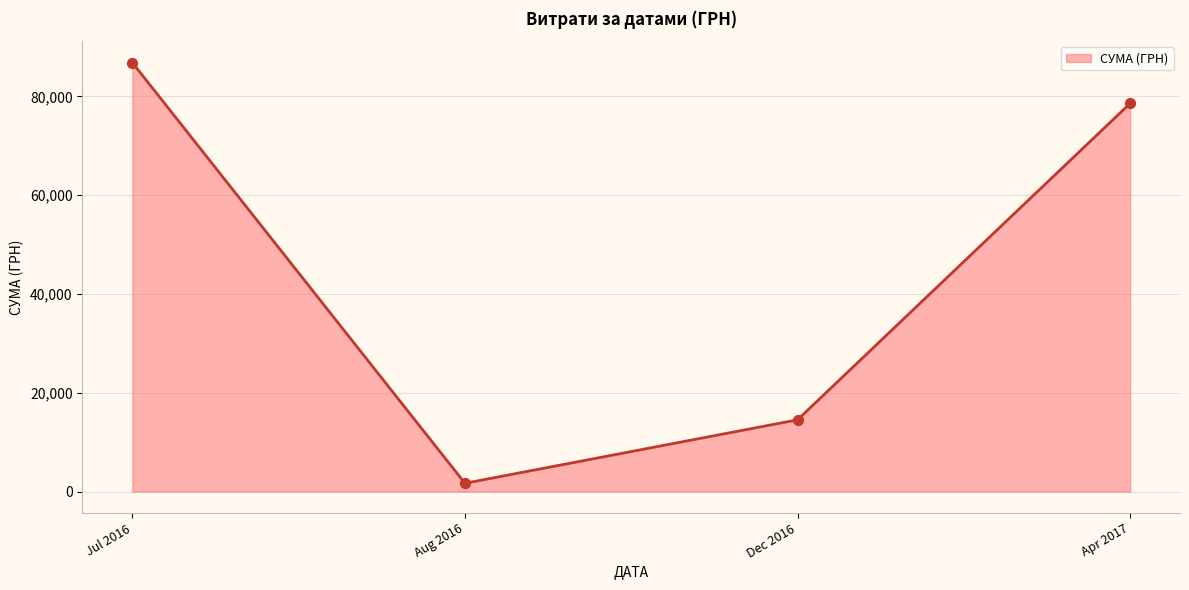

Approximately how many times larger is the value at Jul 2016 compared to Dec 2016?

6.0